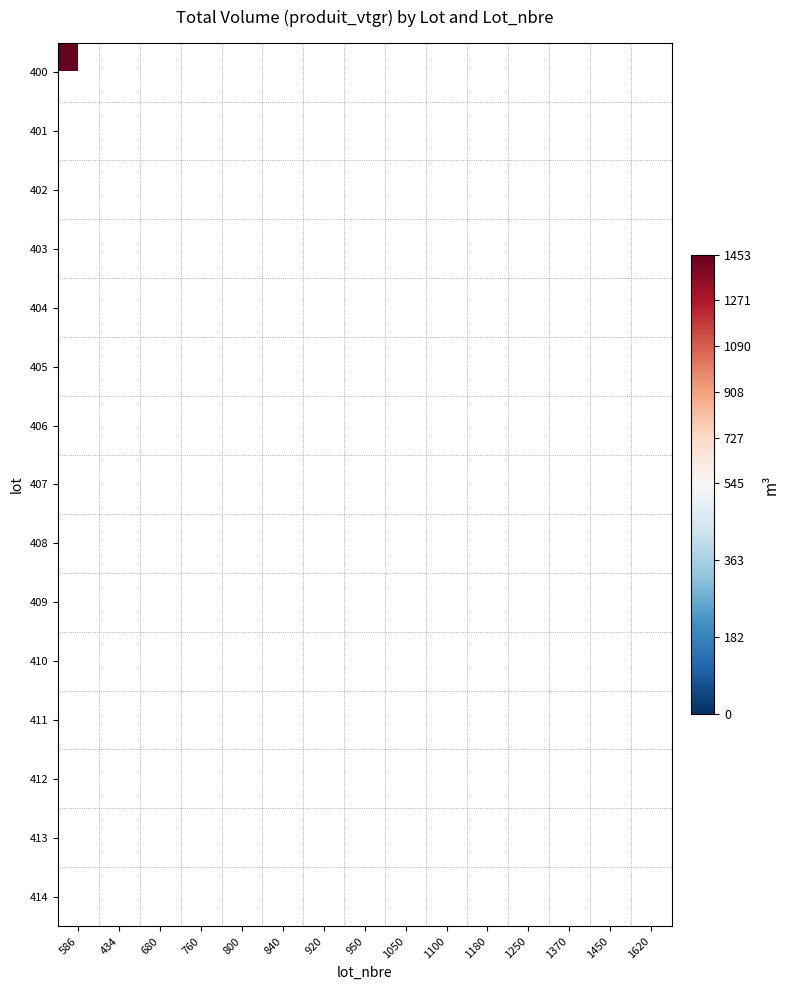

Count the number of categories in the chart.

15